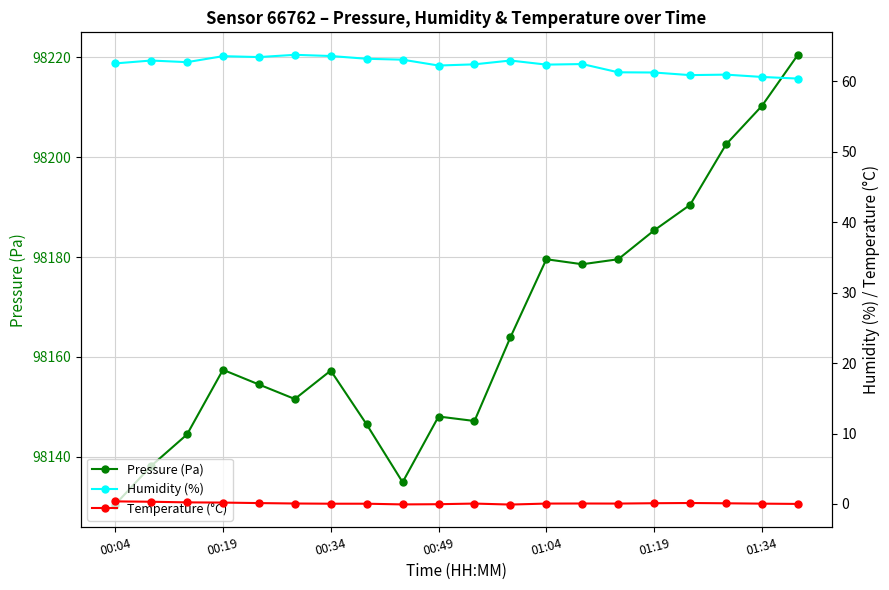

What is the lowest value of the Pressure (Pa) series?

98130.5